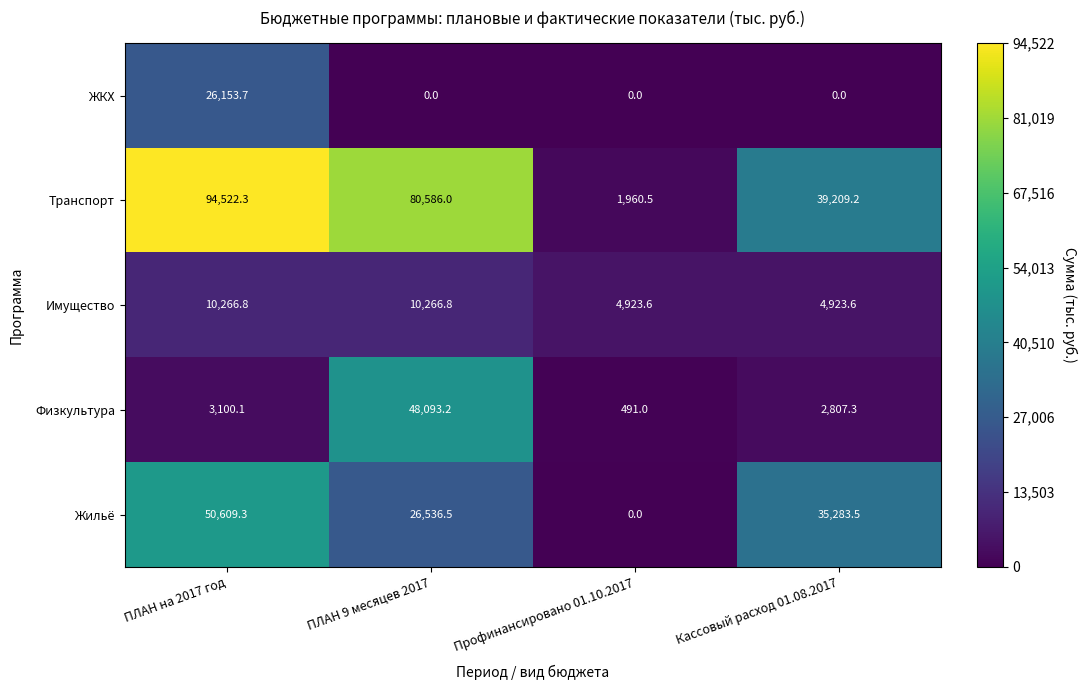

What is the highest value of the Физкультура series?

48093.2